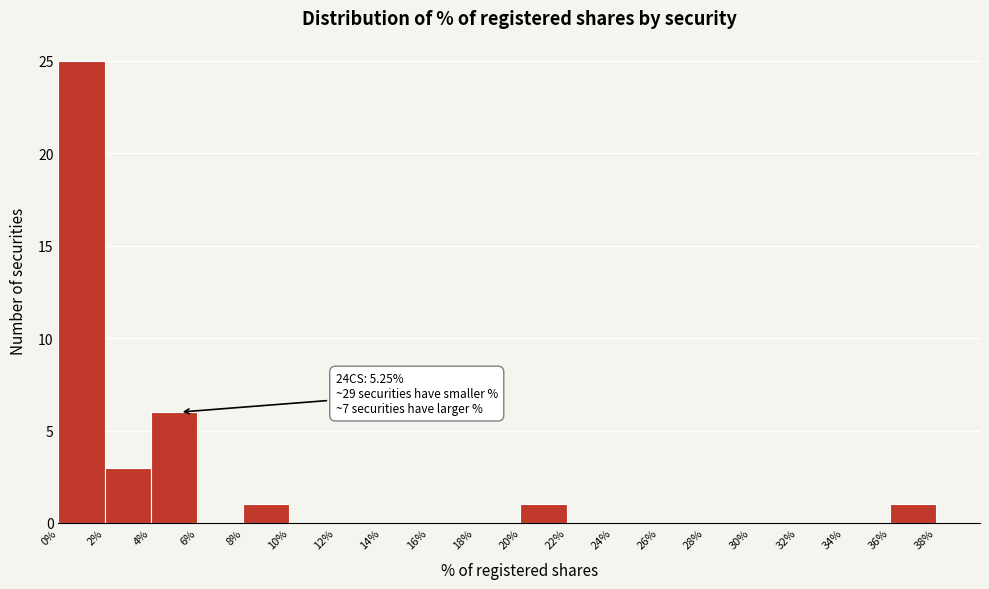

Which range on the x-axis has the tallest bar?

0% to 2%